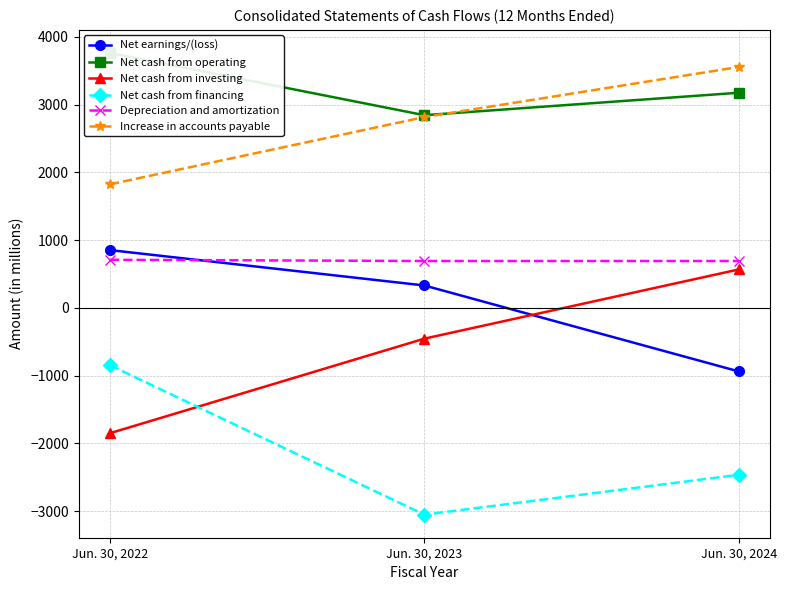

Does the chart display data point markers on the line(s)?

Yes